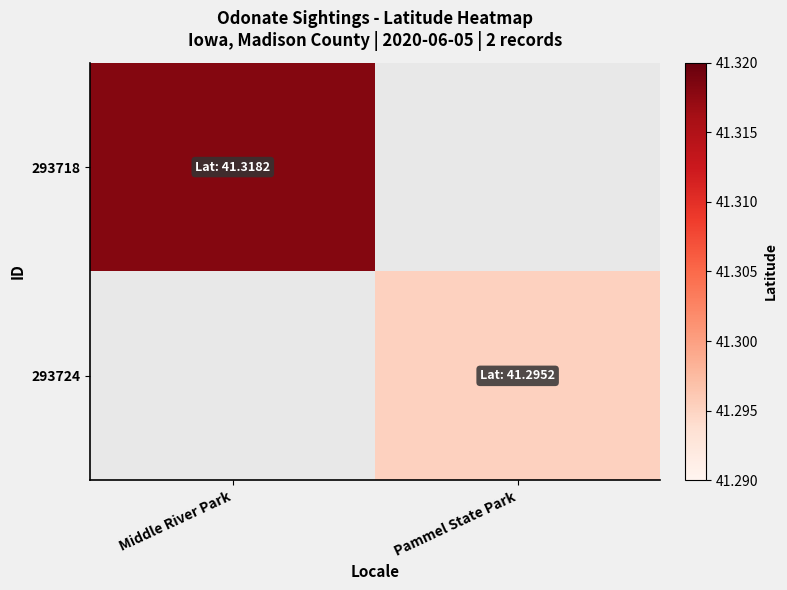

How many categories are shown in the chart?

2